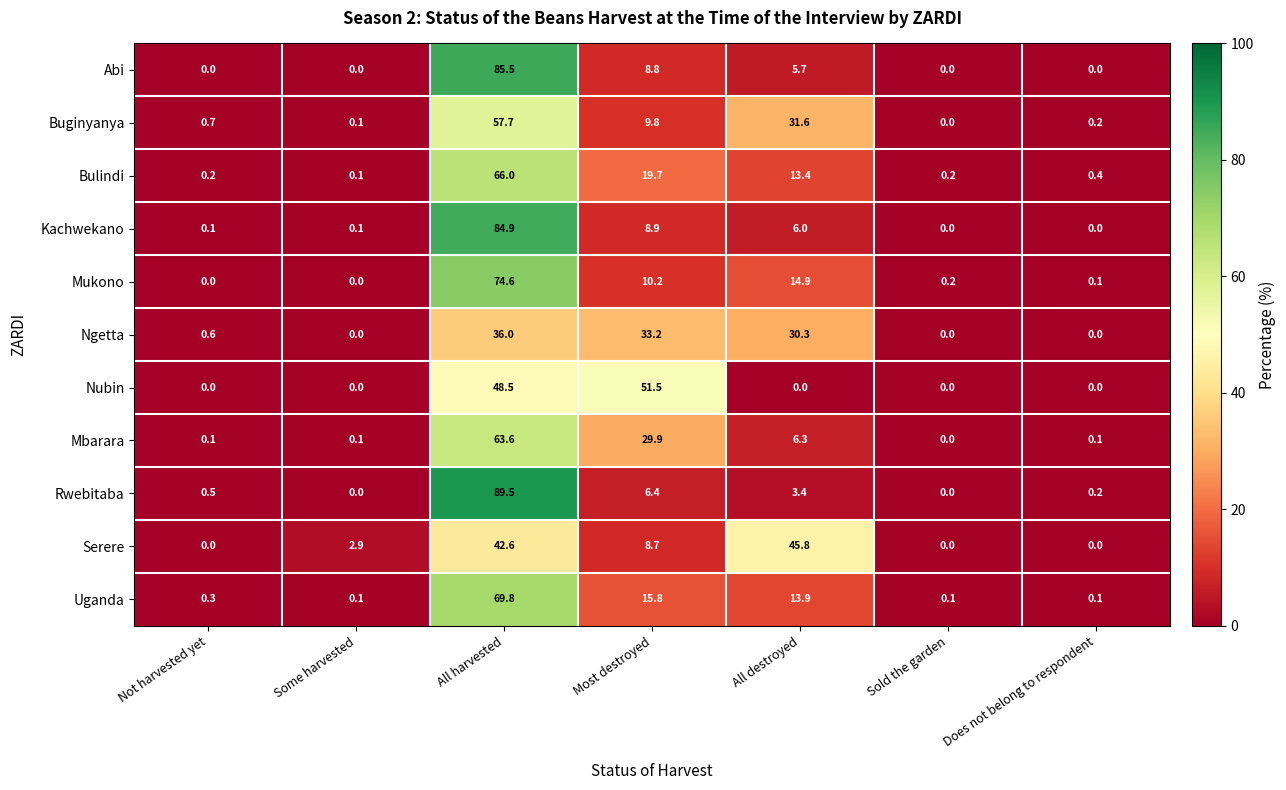

The Mukono series shows 0.0 at Not harvested yet. True or false?

True